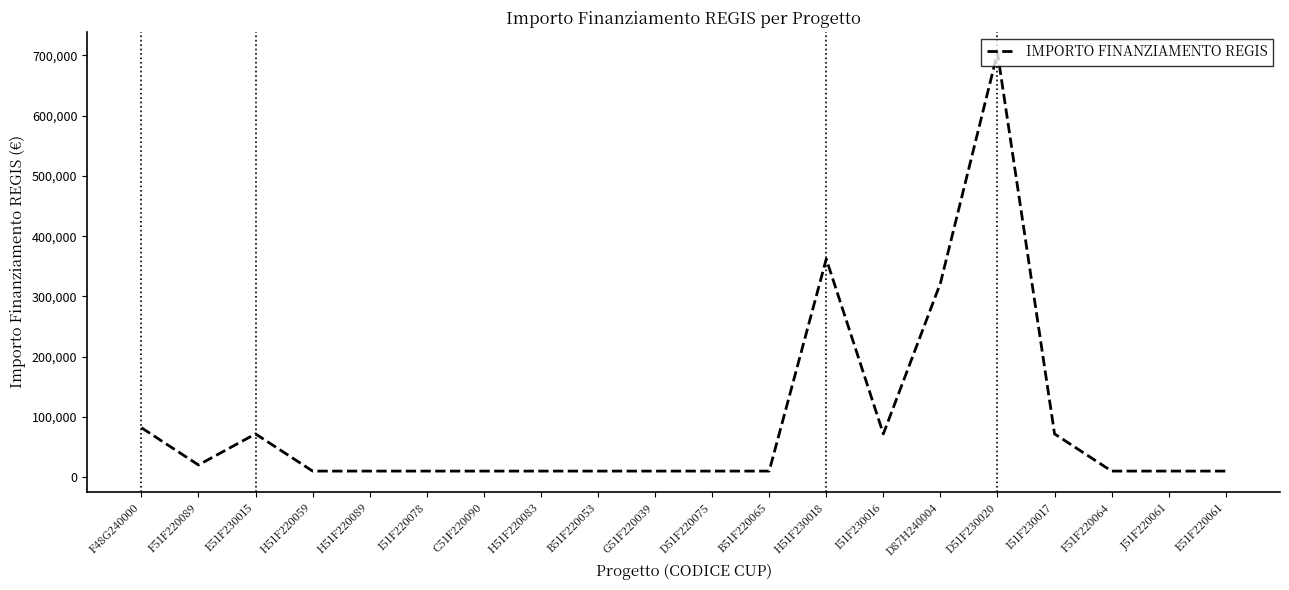

What is the maximum value shown in the chart?

704421.9